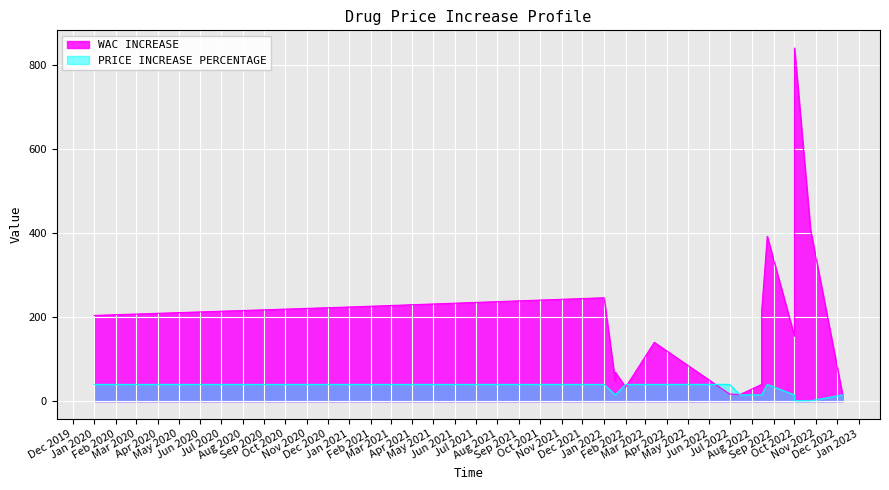

What is the value of the PRICE INCREASE PERCENTAGE point at the 16th from the left?

15.0